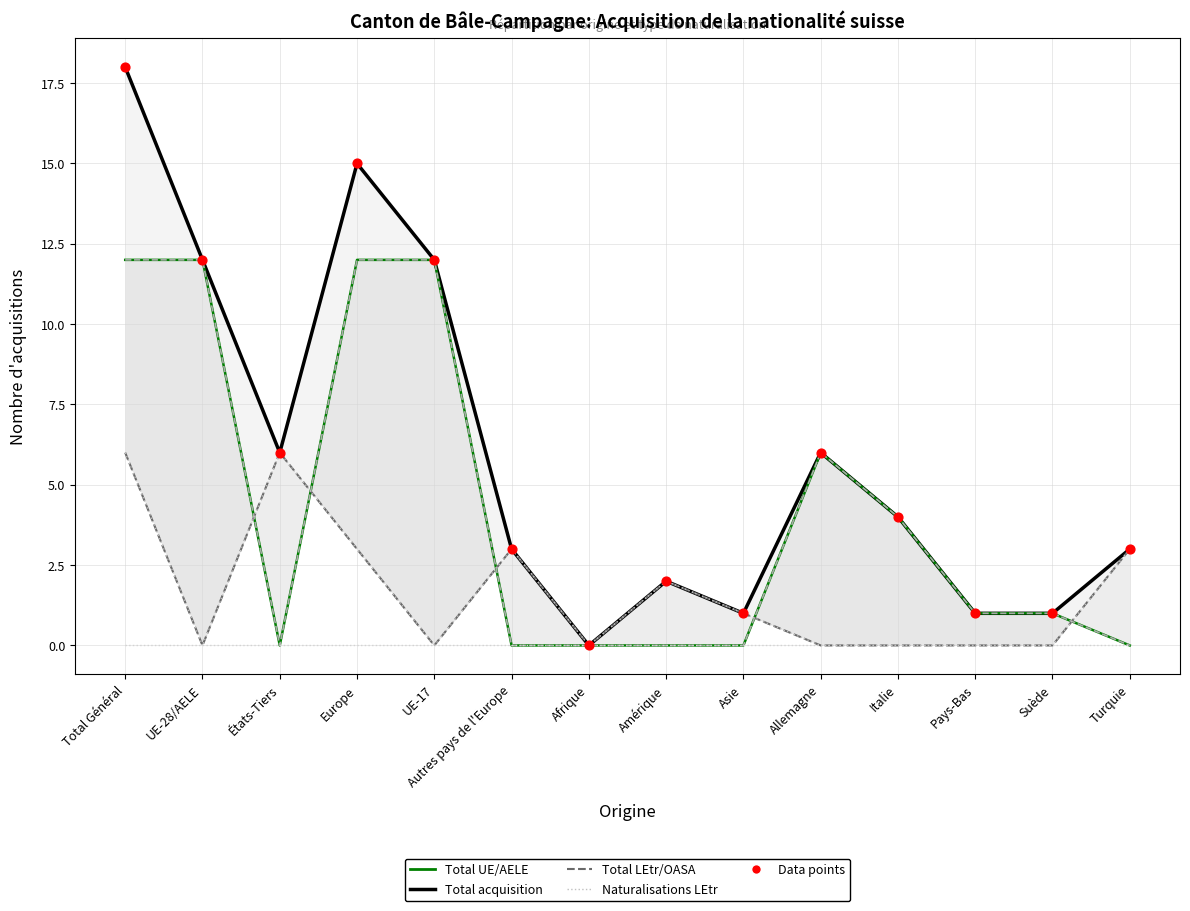

Which series contains the lowest Y value?

Total acquisition